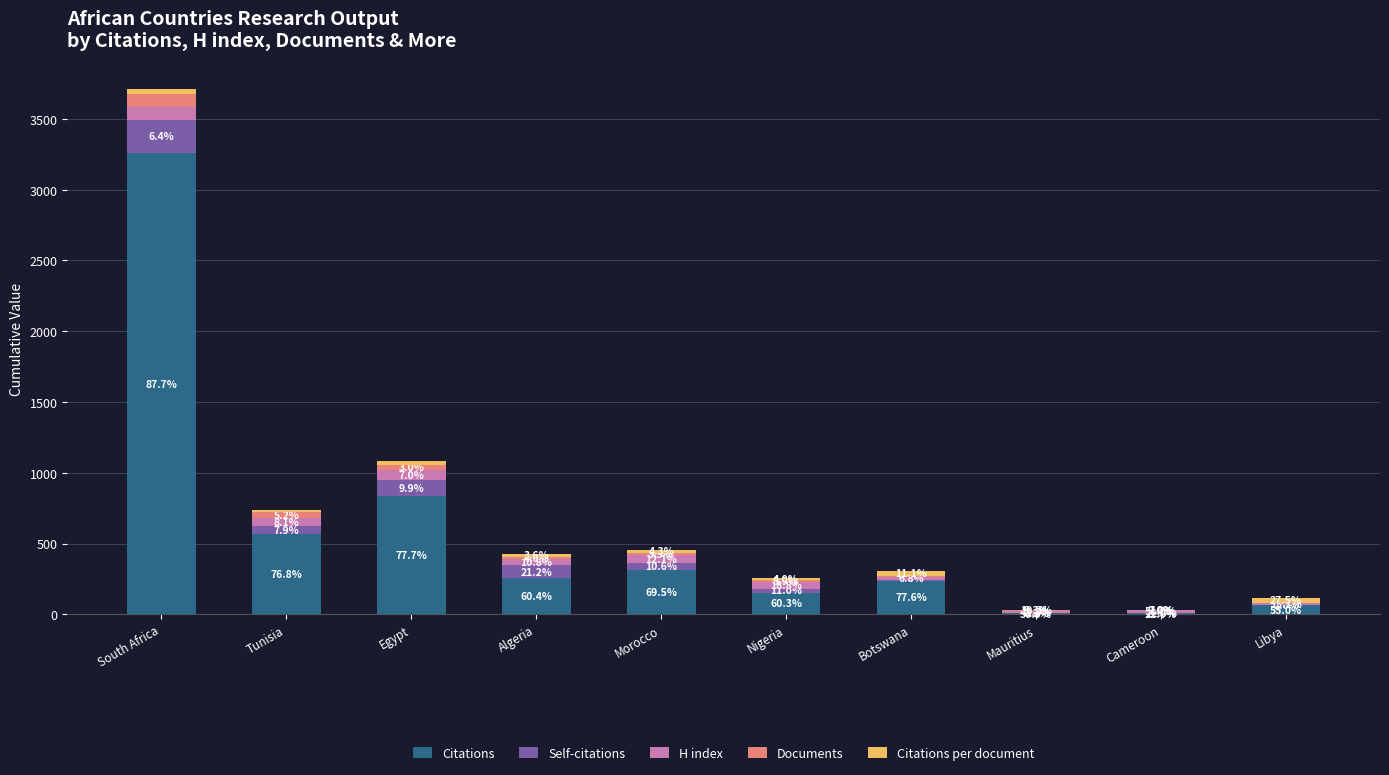

Which series has the largest total across all categories?

Citations